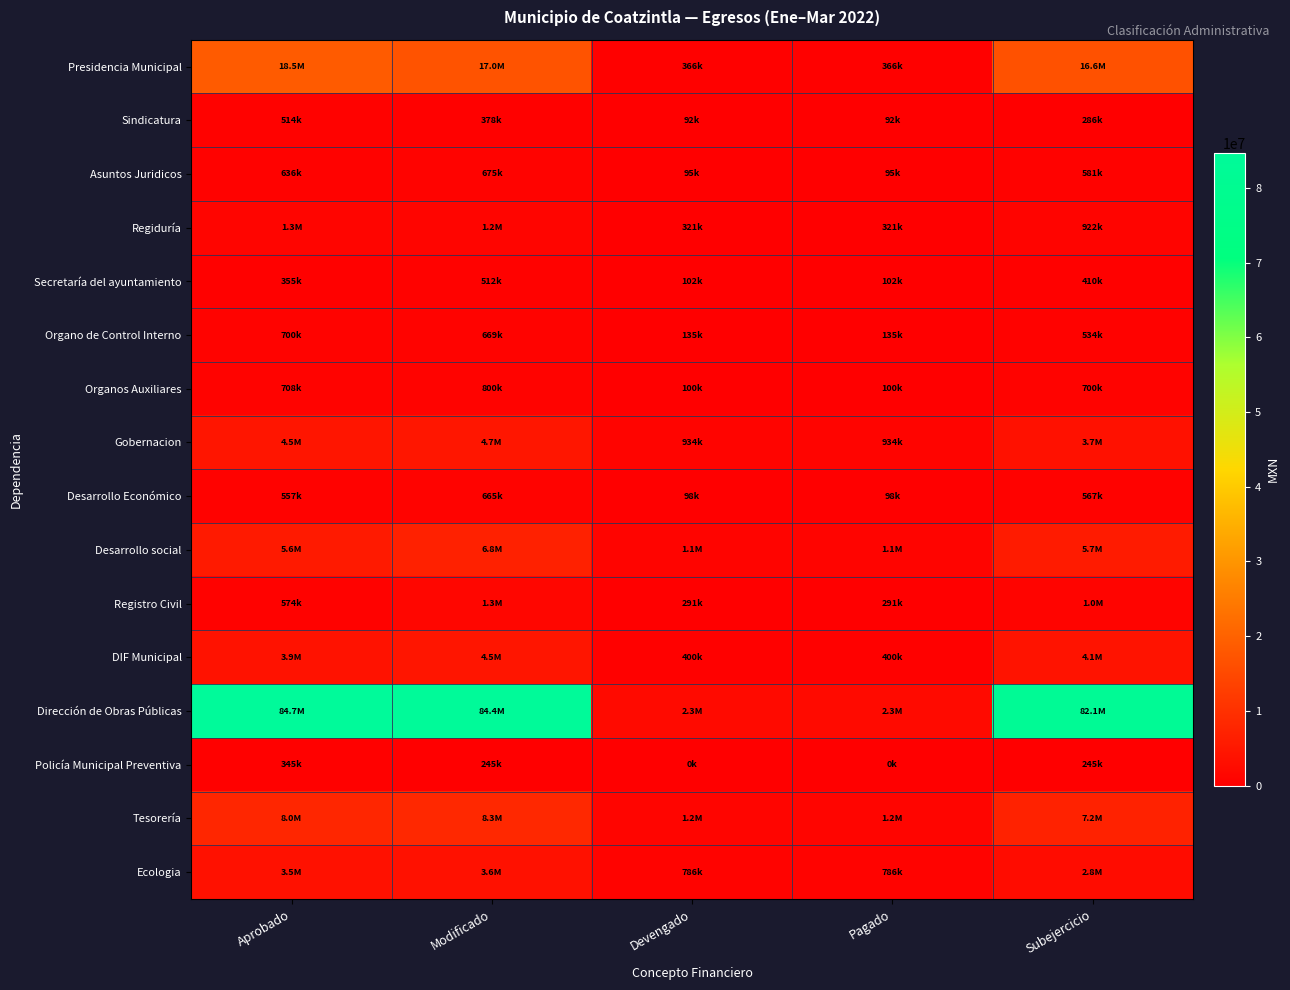

At which category is the sum across all series the highest?

Modificado